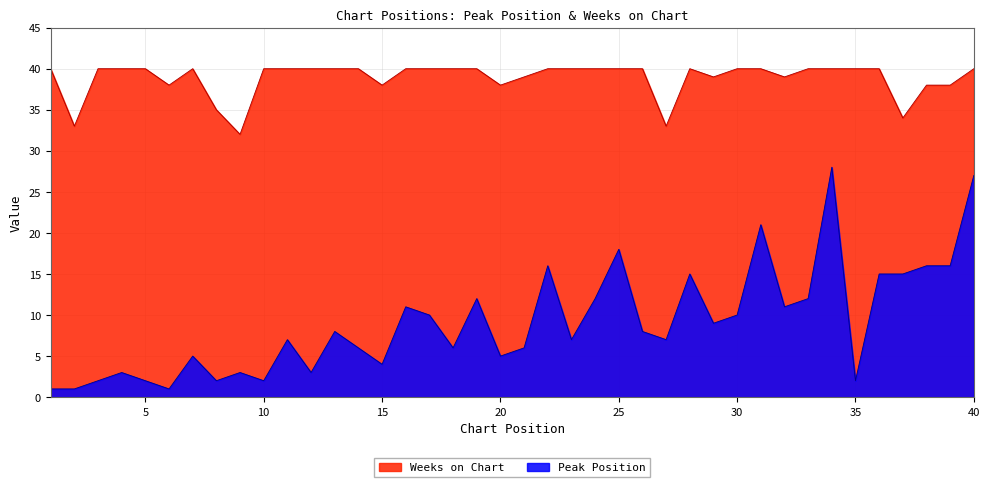

Between 15 and 26, which series saw the biggest shift?

Peak Position